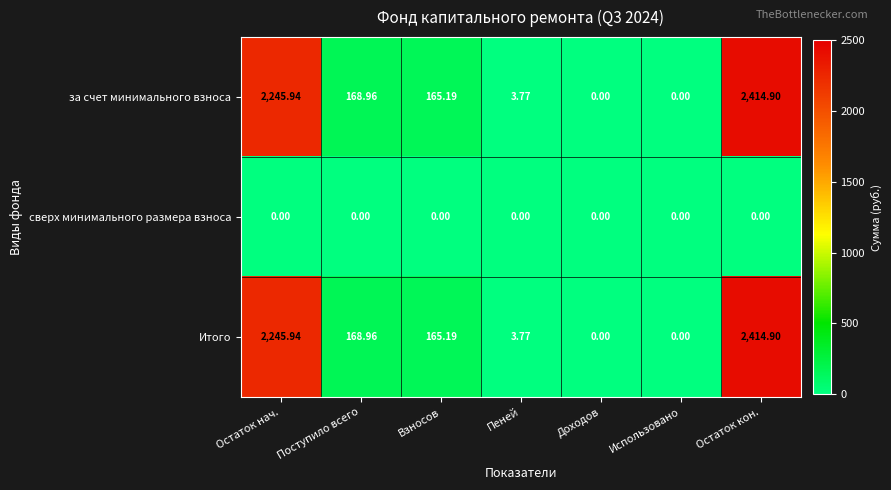

Where is за счет минимального взноса nearest to the value 1207?

Поступило всего